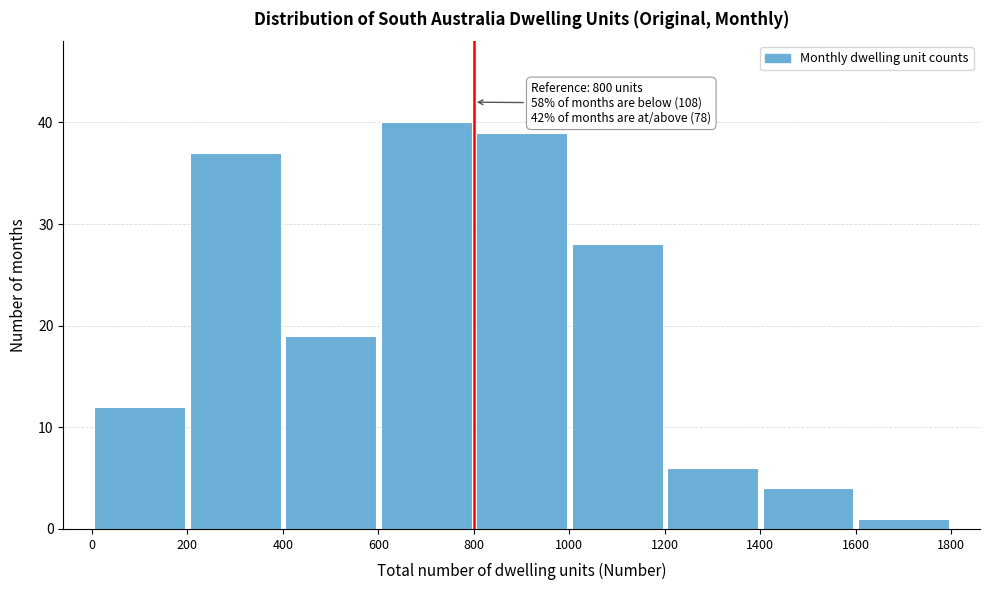

Which range on the x-axis has the tallest bar?

600 to 800